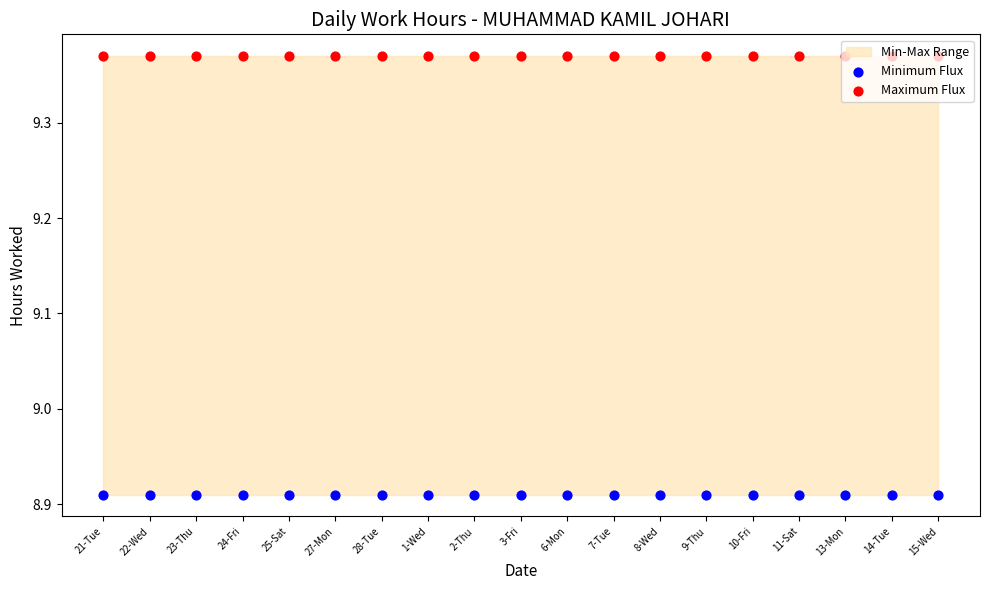

Which series has the largest Y range (max minus min)?

Minimum Flux